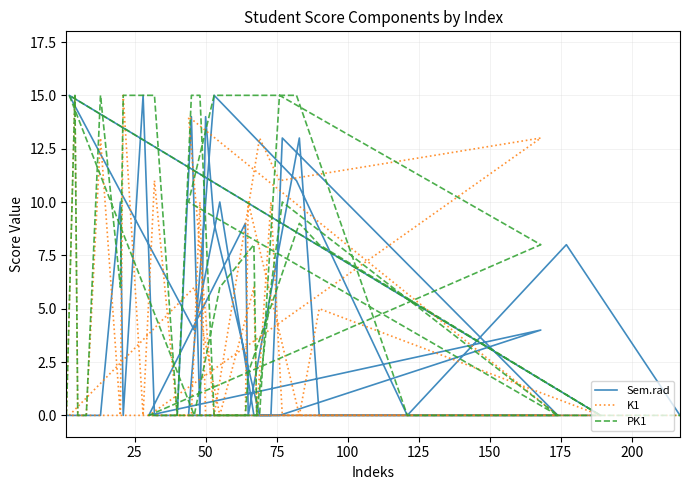

Does the chart have visible grid lines?

Yes